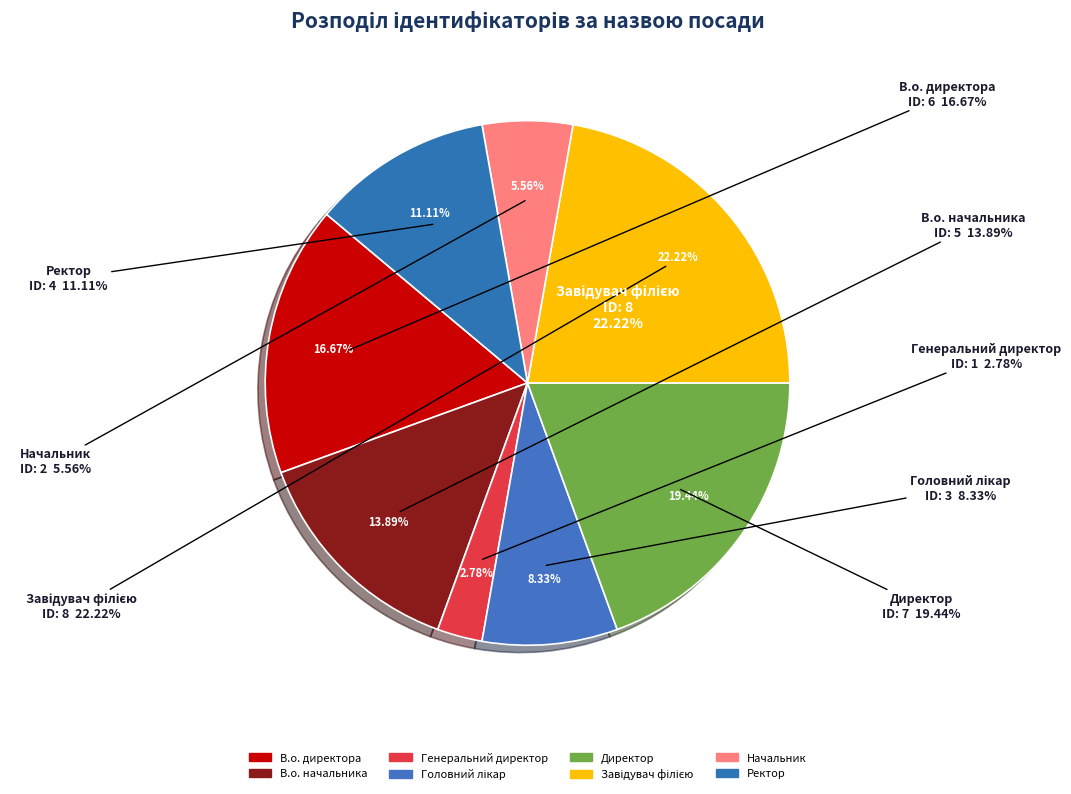

What percentage is the Начальник slice, to the nearest percent?

6%